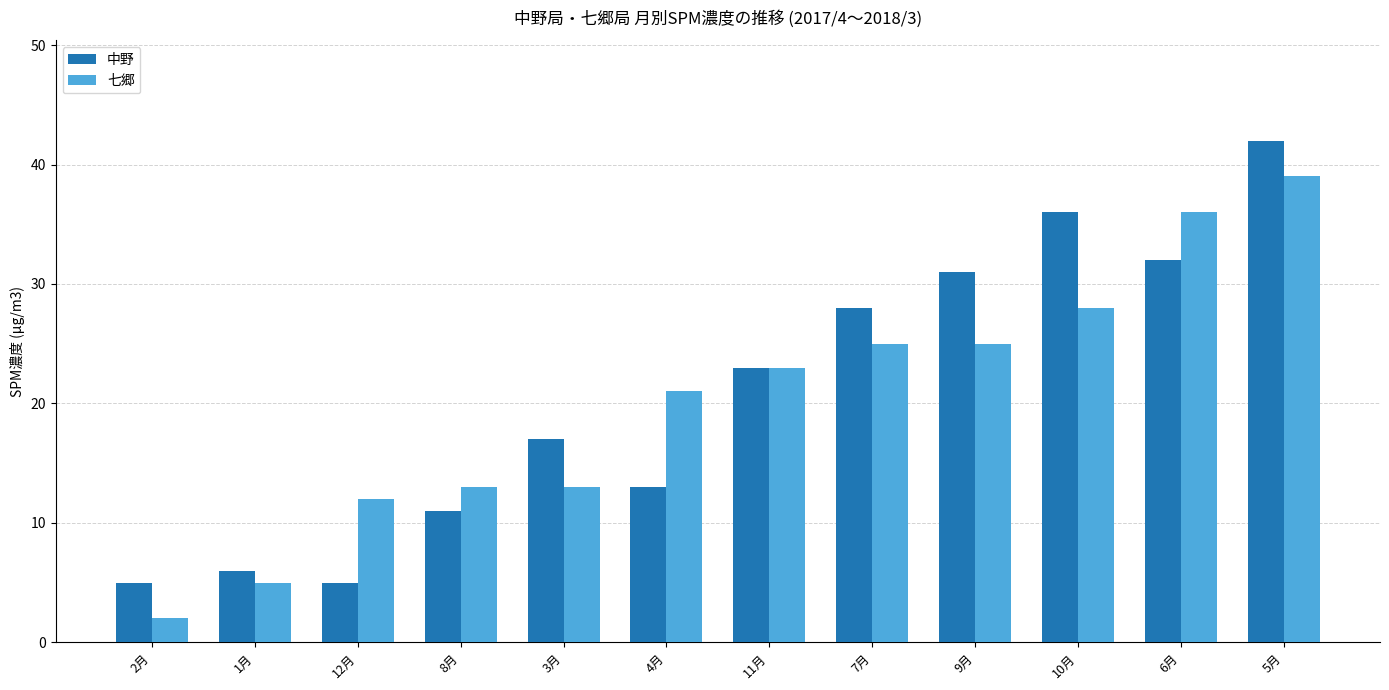

What are all the series names shown in the legend?

中野, 七郷